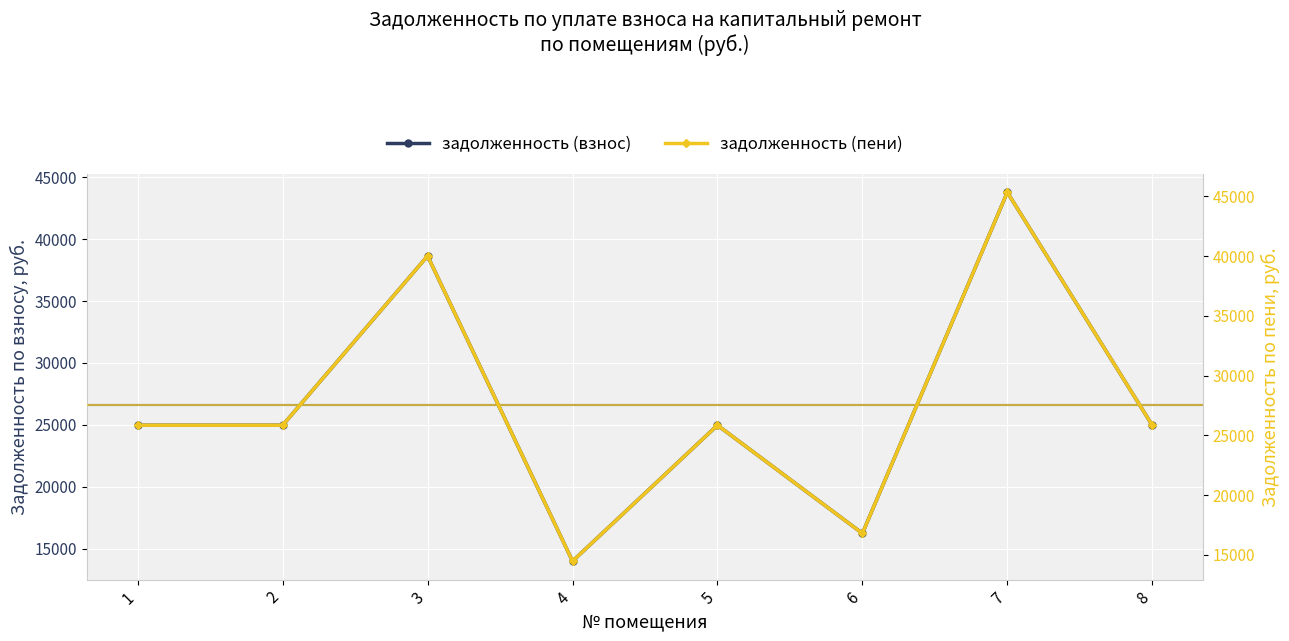

At which category does задолженность (пени) reach its first local valley?

4